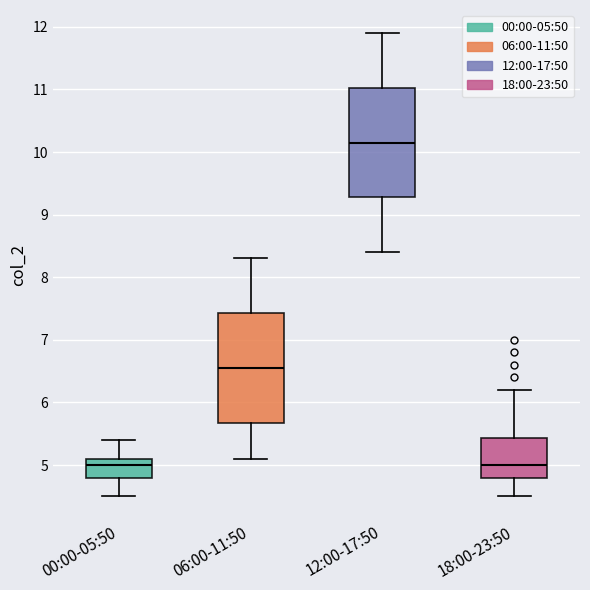

Where does the median line of the box for 18:00-23:50 sit on the y-axis? The values are not printed on the chart, so give them approximately, as read against the axis.

5.0